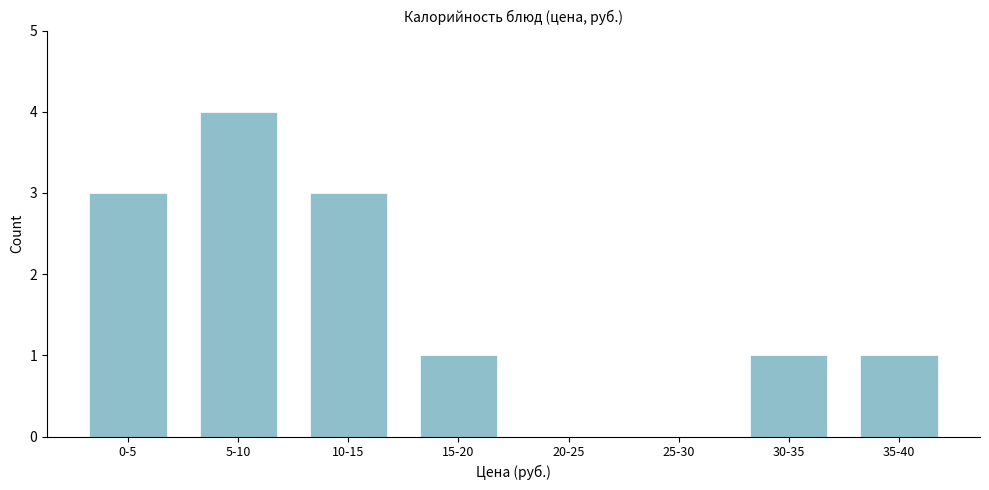

Reading left to right, extract all data points from this chart.

0-5=3	5-10=4	10-15=3	15-20=1	20-25=0	25-30=0	30-35=1	35-40=1